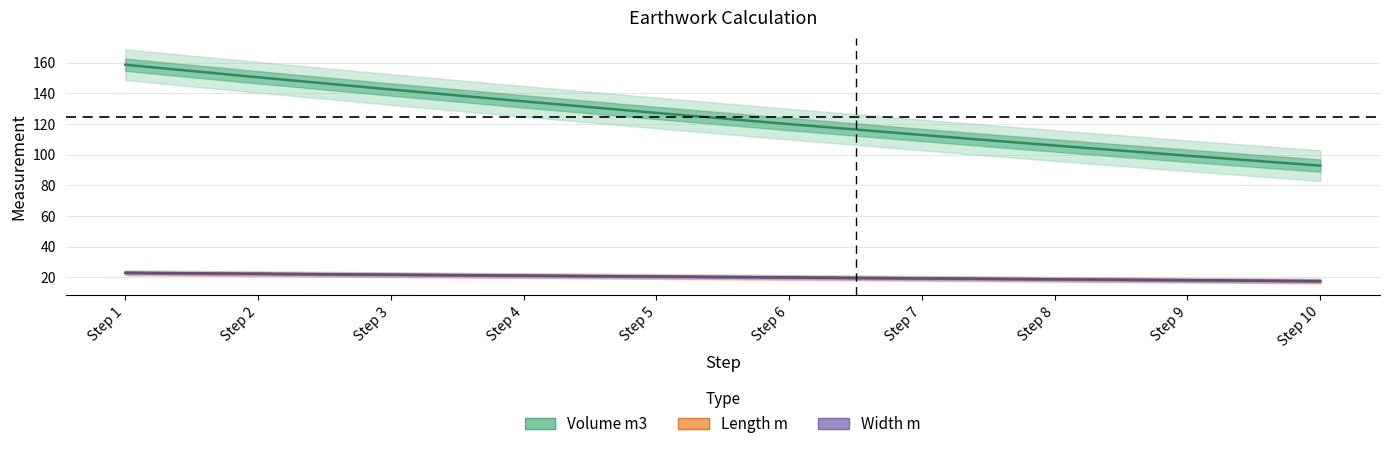

Does the chart display data point markers on the line(s)?

No